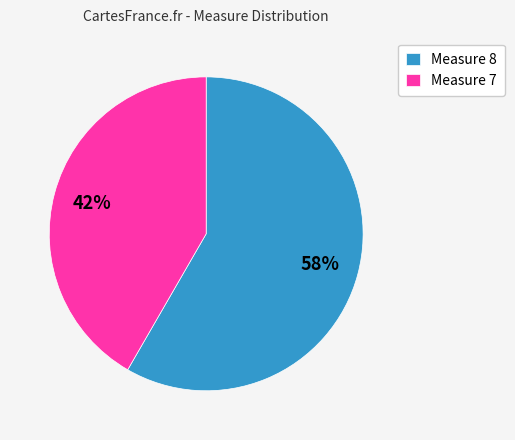

Between Measure 8 and Measure 7, which is larger?

Measure 8